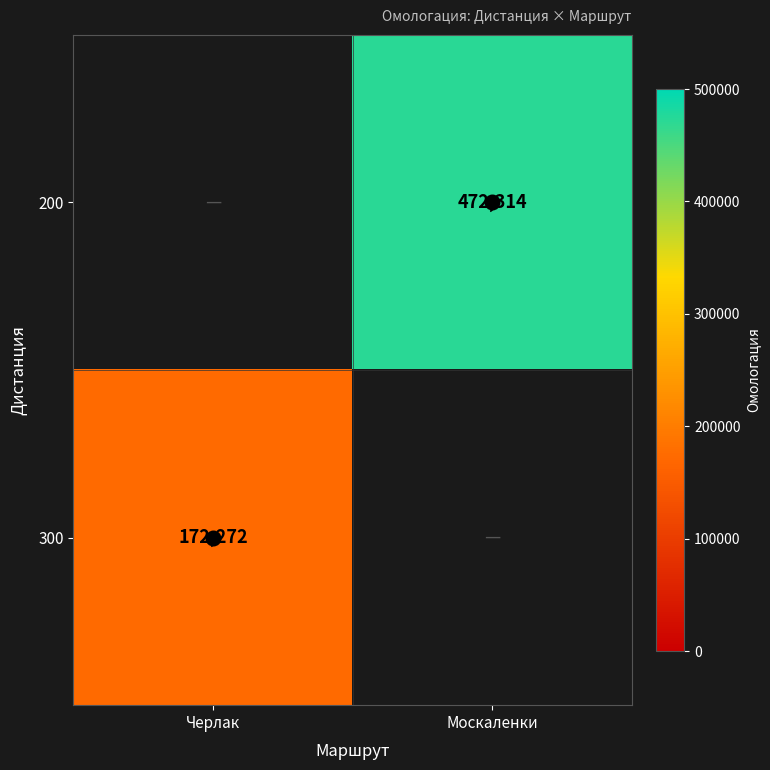

Count the number of data series in this chart.

2